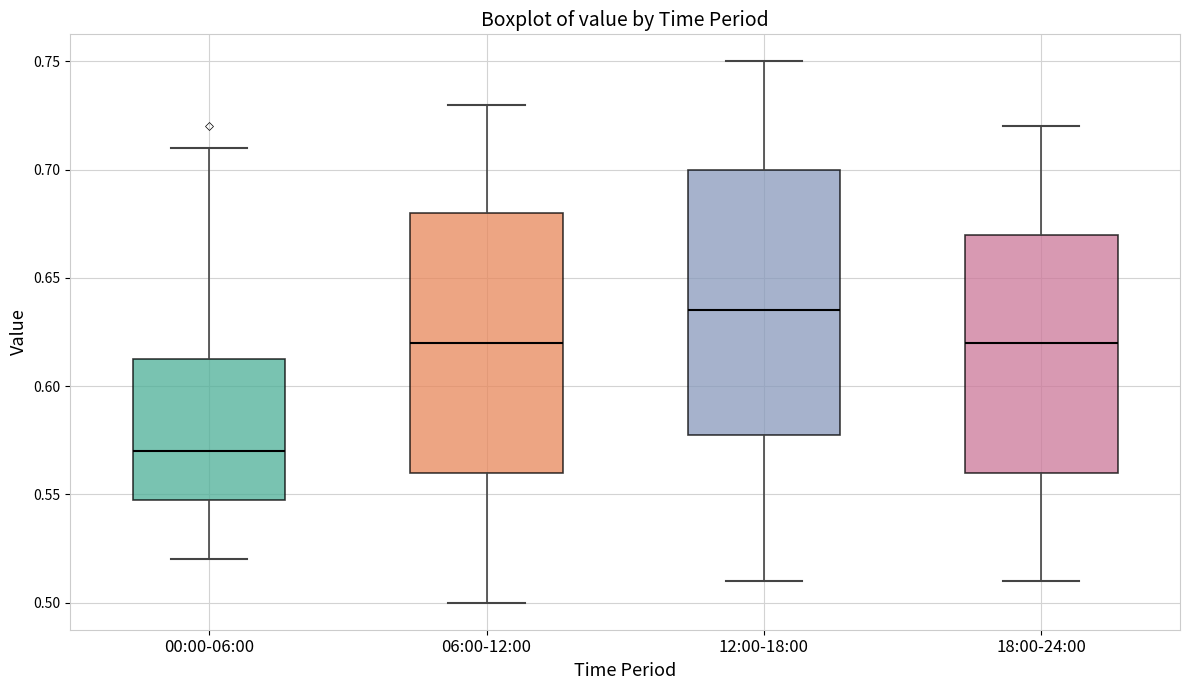

Which box's median line is the highest?

12:00-18:00